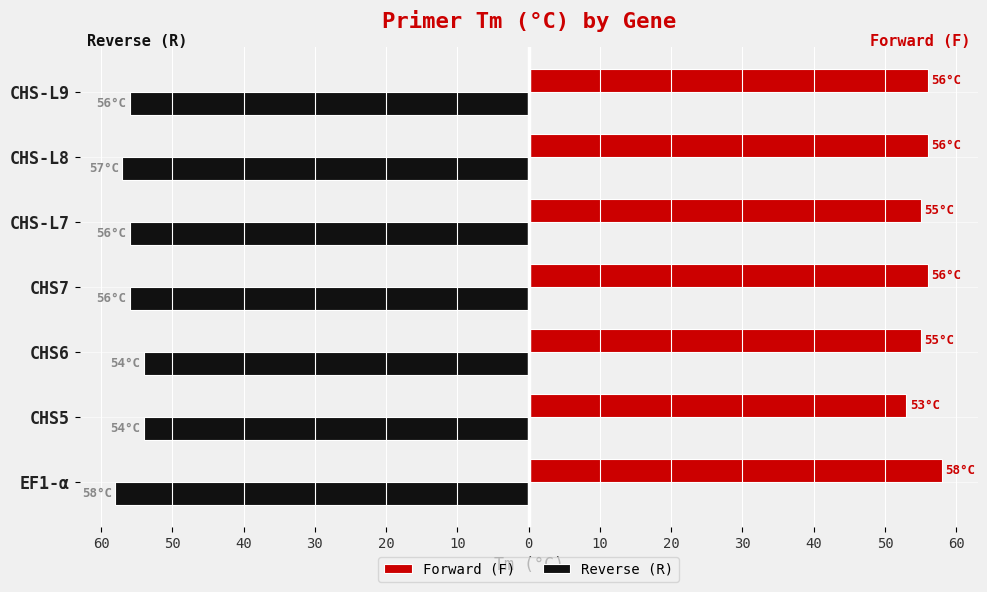

What is the difference between the maximum and minimum values in the Forward (F) series?

5